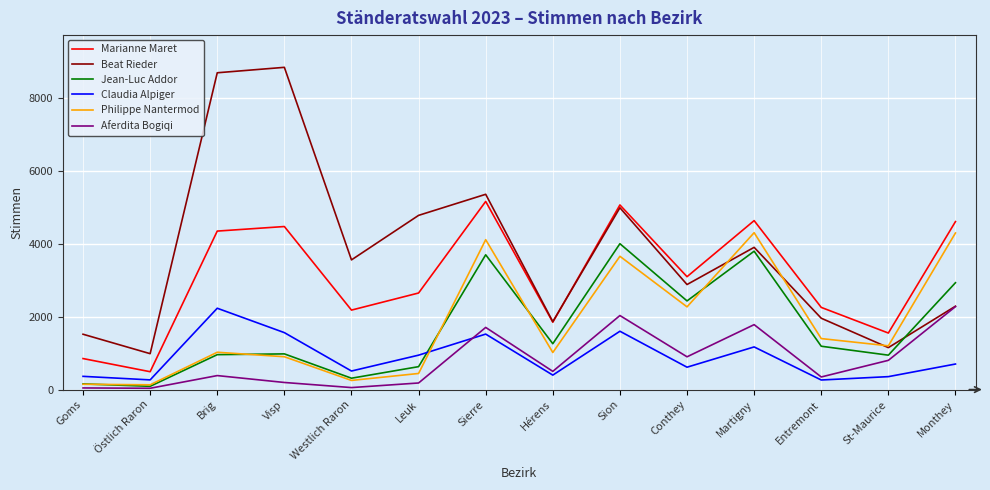

The Aferdita Bogiqi series shows 899 at Conthey. True or false?

True